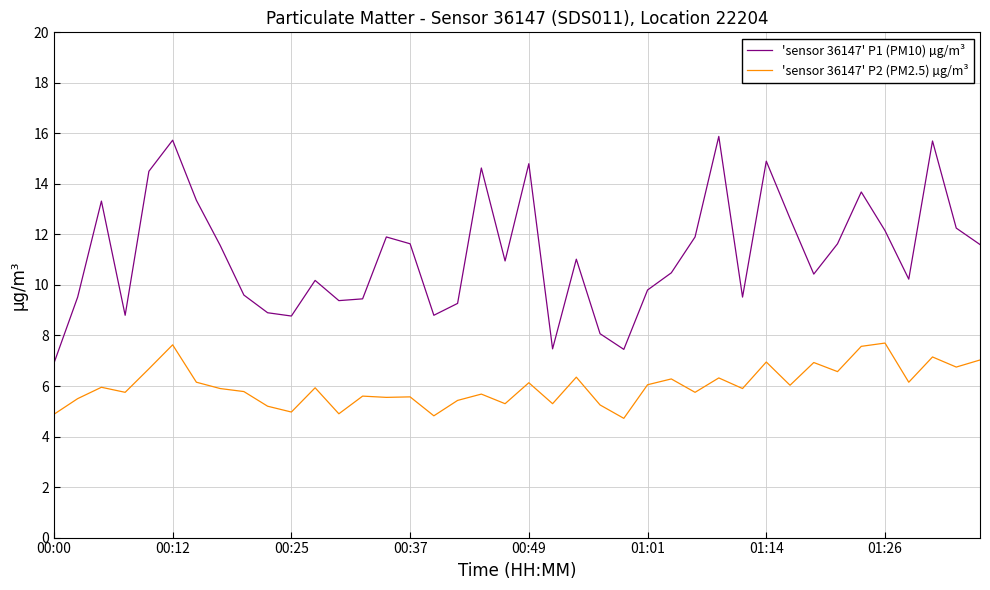

True or false: 'sensor 36147' P2 (PM2.5) µg/m³ and 'sensor 36147' P1 (PM10) µg/m³ intersect in this chart.

False